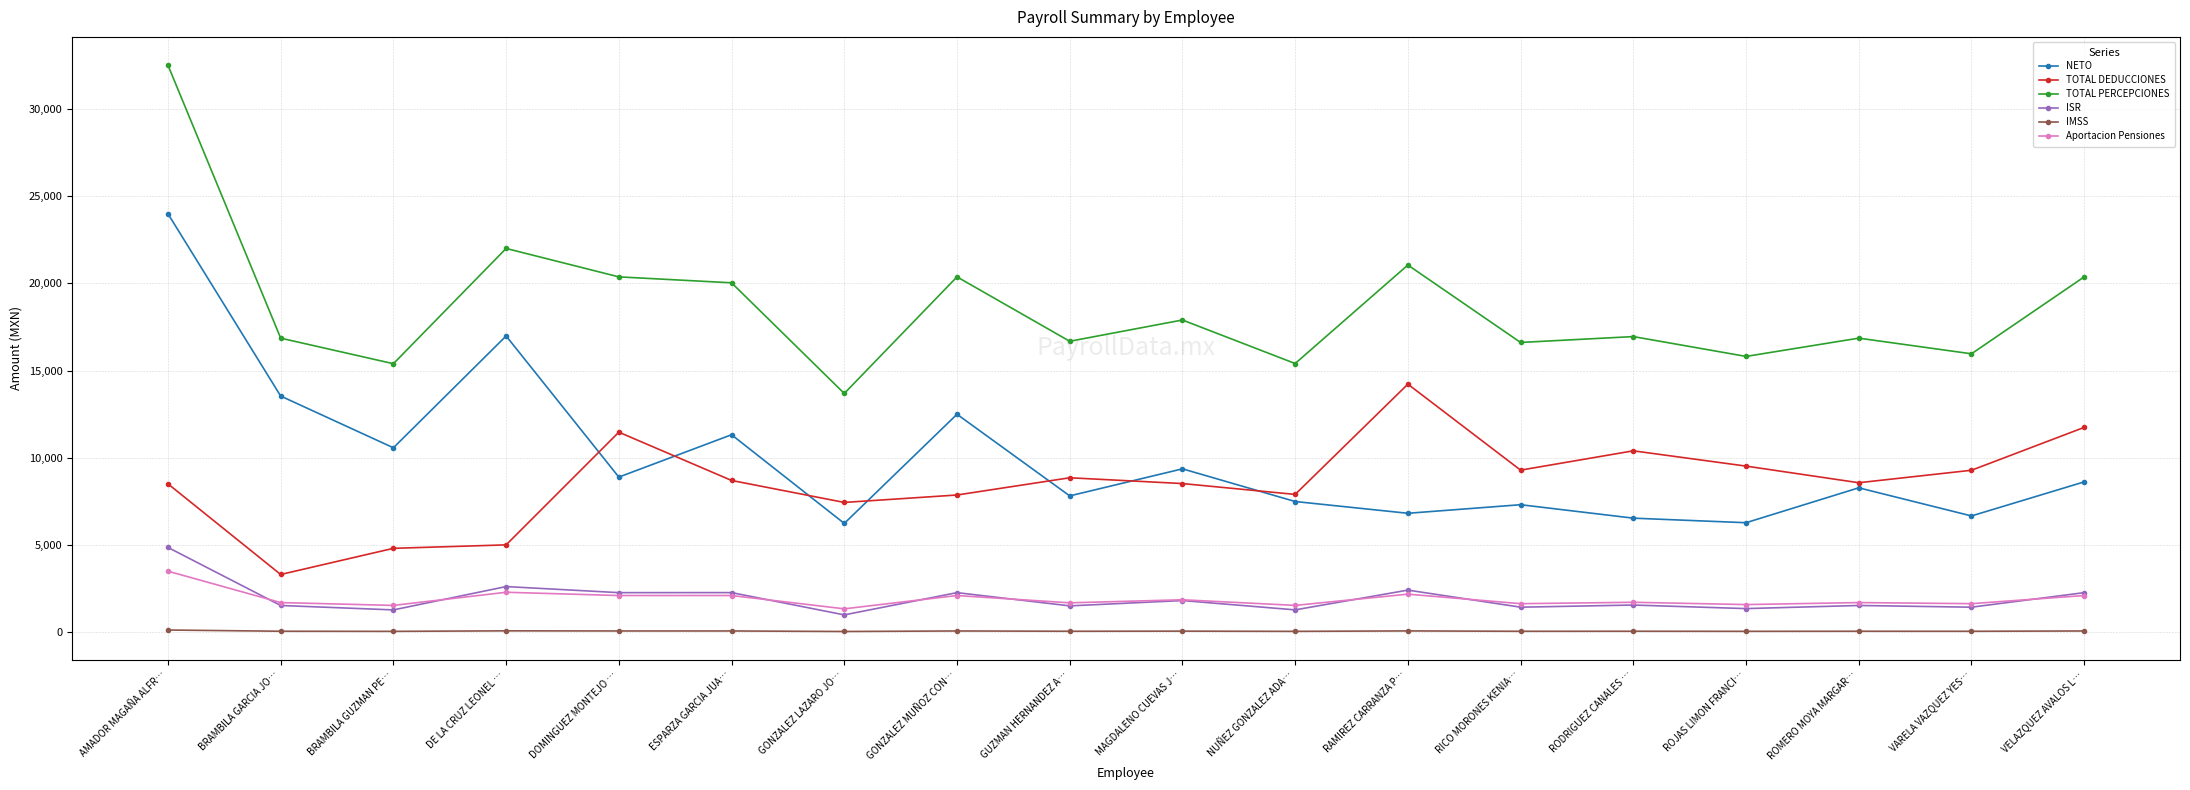

At which category is the sum across all series the highest?

AMADOR MAGAÑA ALFR…